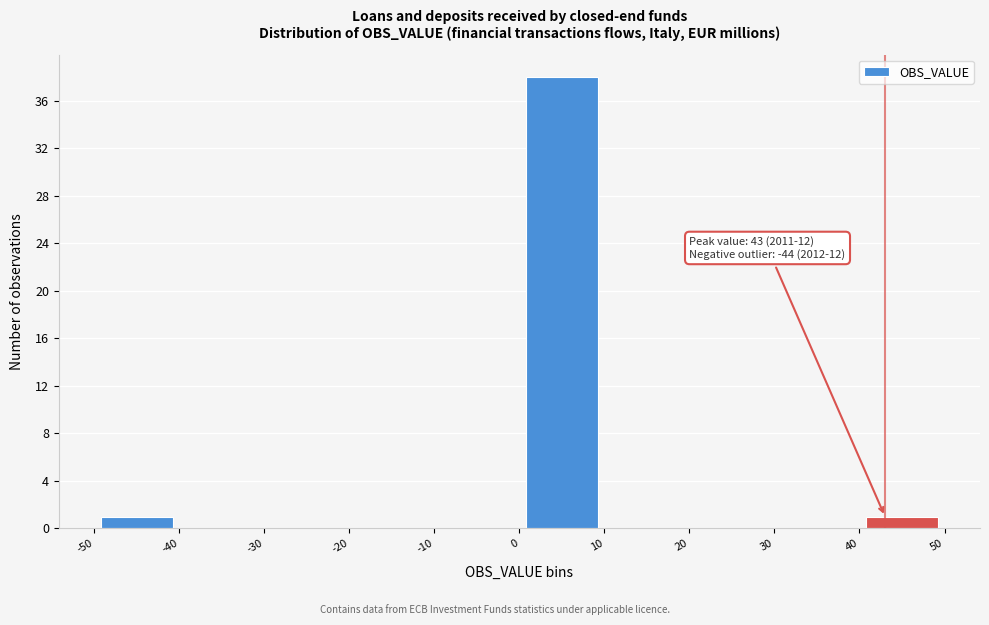

Which range on the x-axis has the tallest bar?

0 to 10